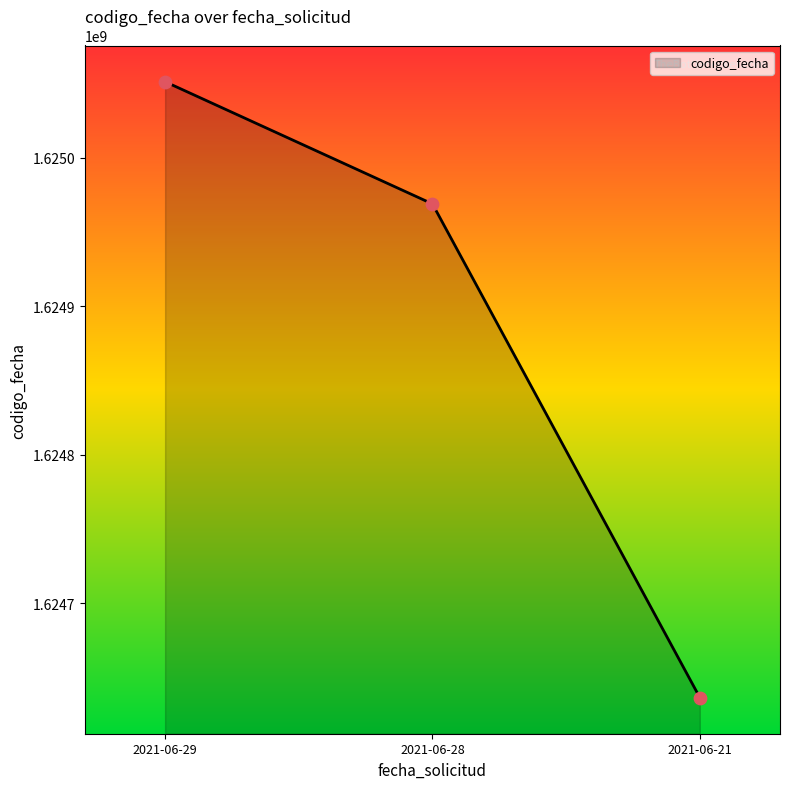

Which has a higher value, 2021-06-21 or 2021-06-29?

2021-06-29